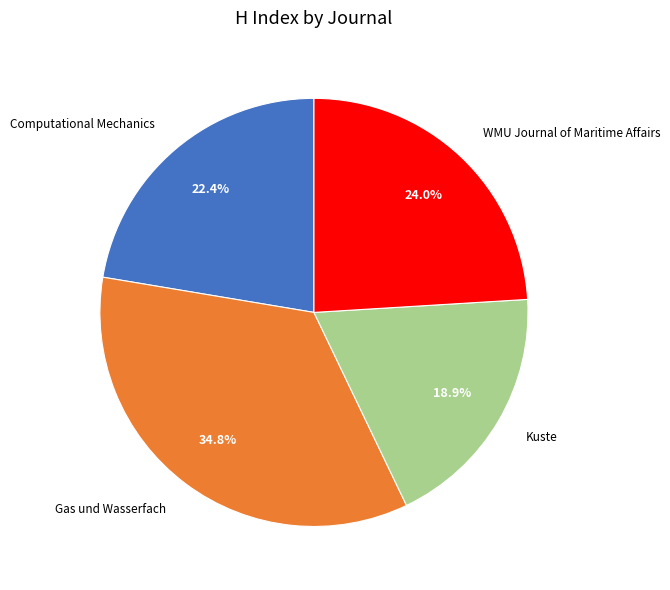

What percentage is NOT represented by WMU Journal of Maritime Affairs?

76.0%